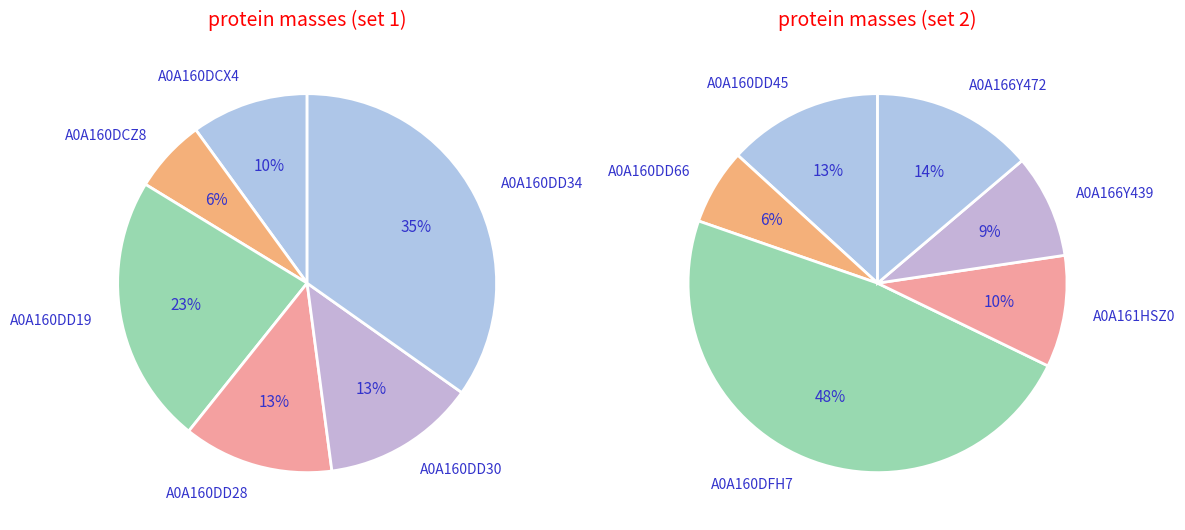

What is the ratio of the value at A0A160DCZ8 to the value at A0A160DD66?

0.9